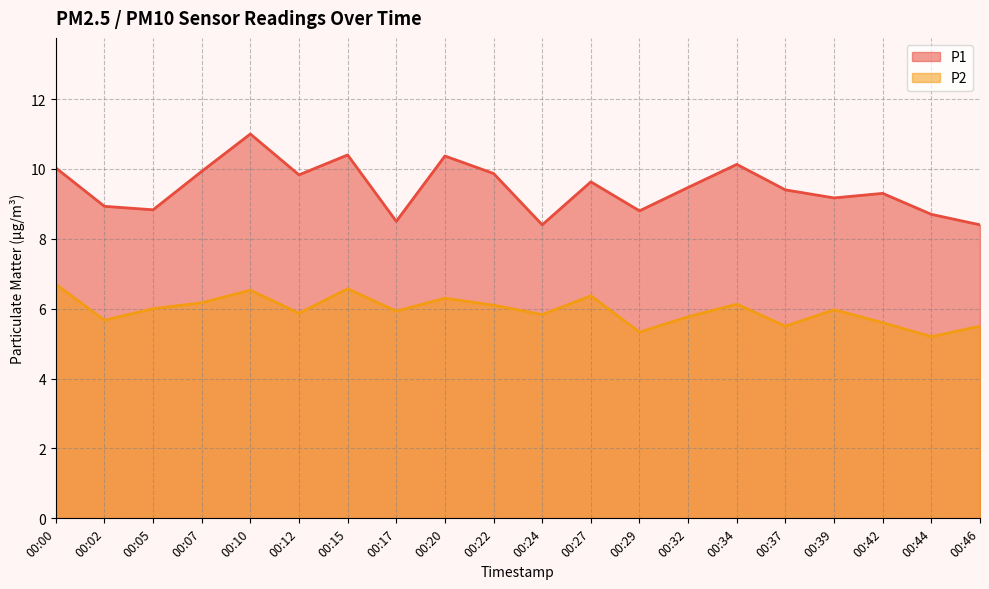

At which category does the chart reach its peak across all series?

00:10